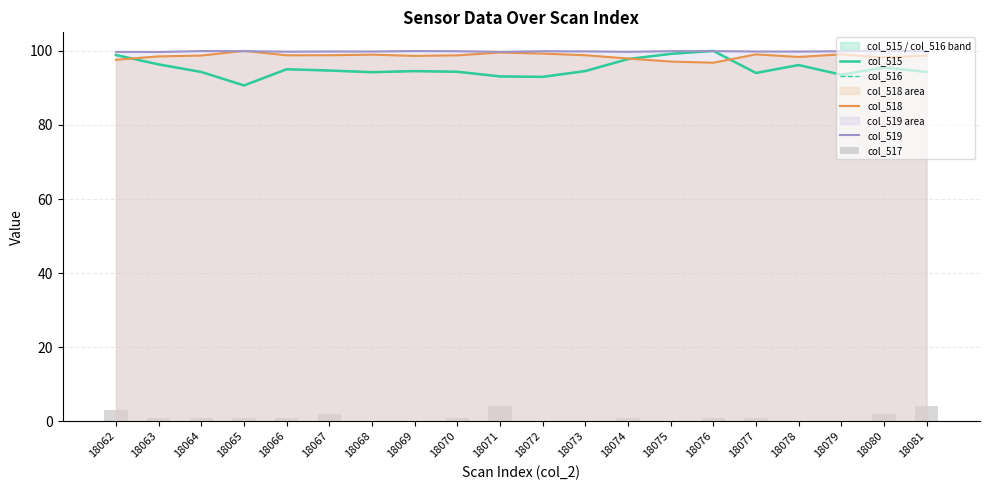

What is the value of the col_519 bar at the 7th from the left?

99.8